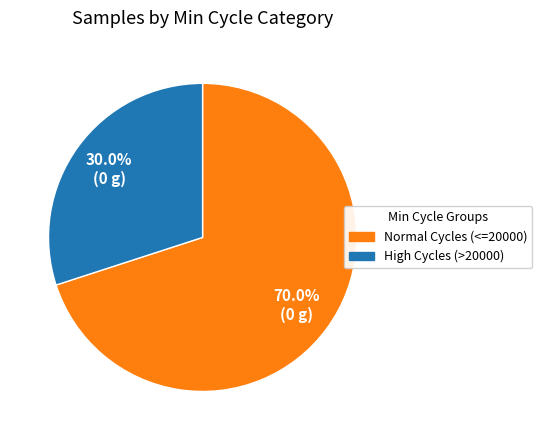

Does High Cycles (>20000) represent more than half of the total?

No